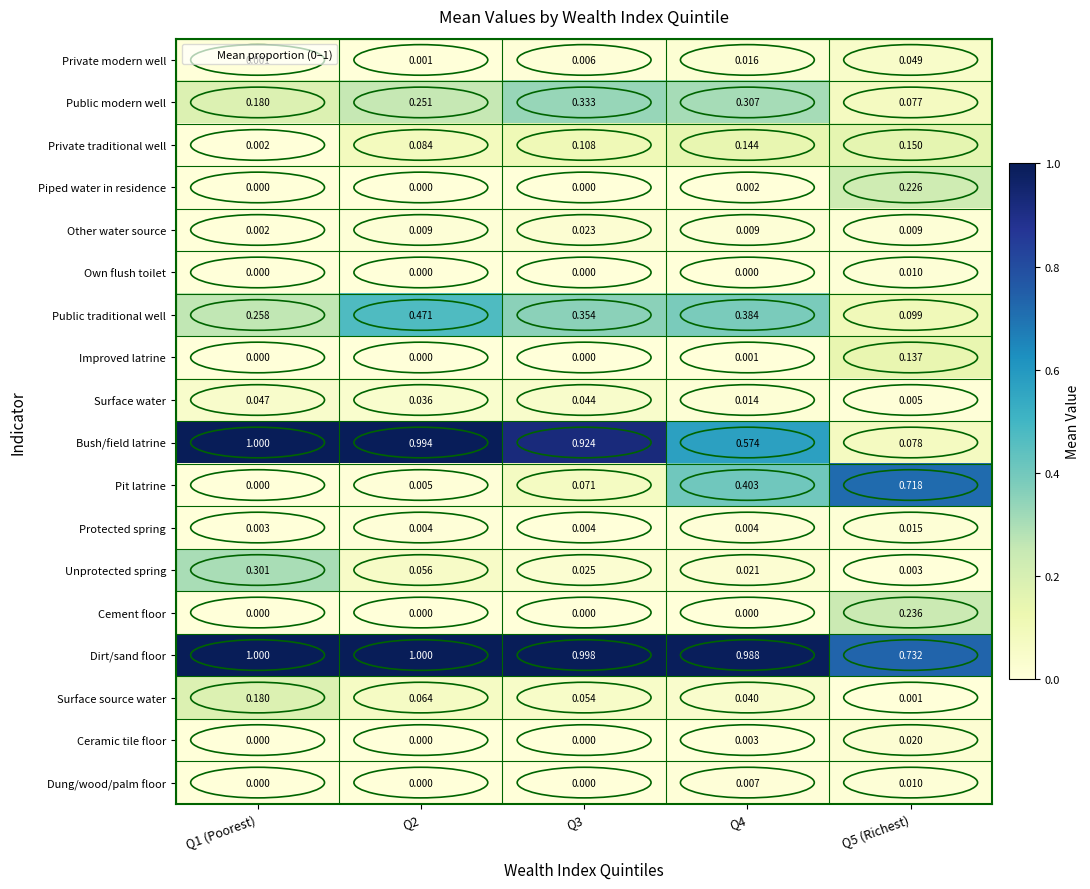

At how many categories does at least one series exceed 0?

5